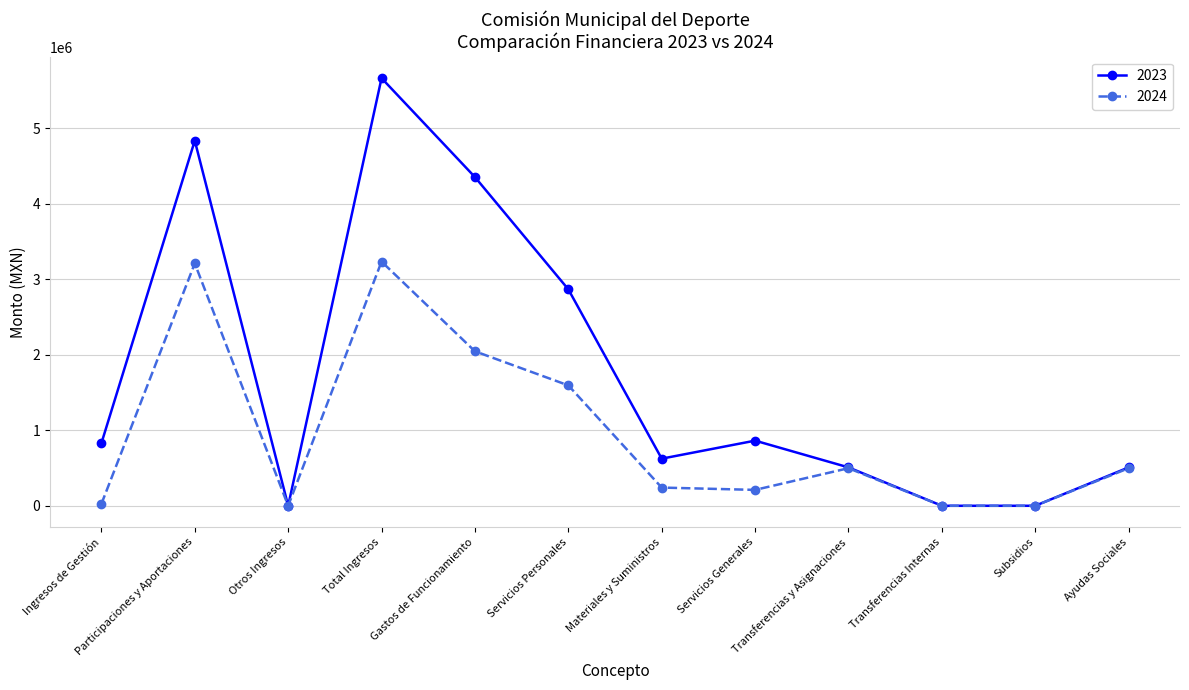

At which category does 2023 reach its first local peak?

Participaciones y Aportaciones